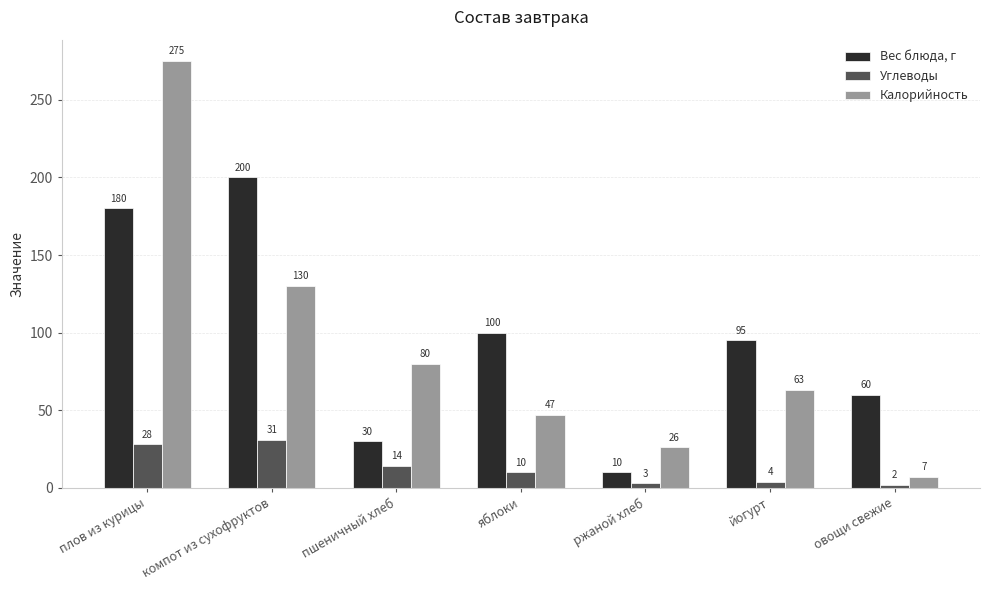

How many data points in Вес блюда, г are less than 95?

3